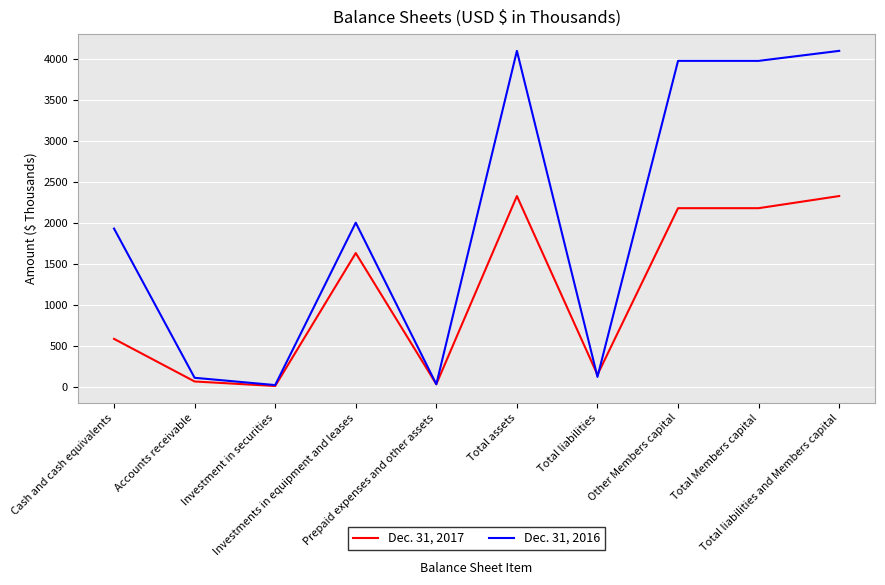

Which series ends up on top after the final intersection of Dec. 31, 2016 and Dec. 31, 2017?

Dec. 31, 2016